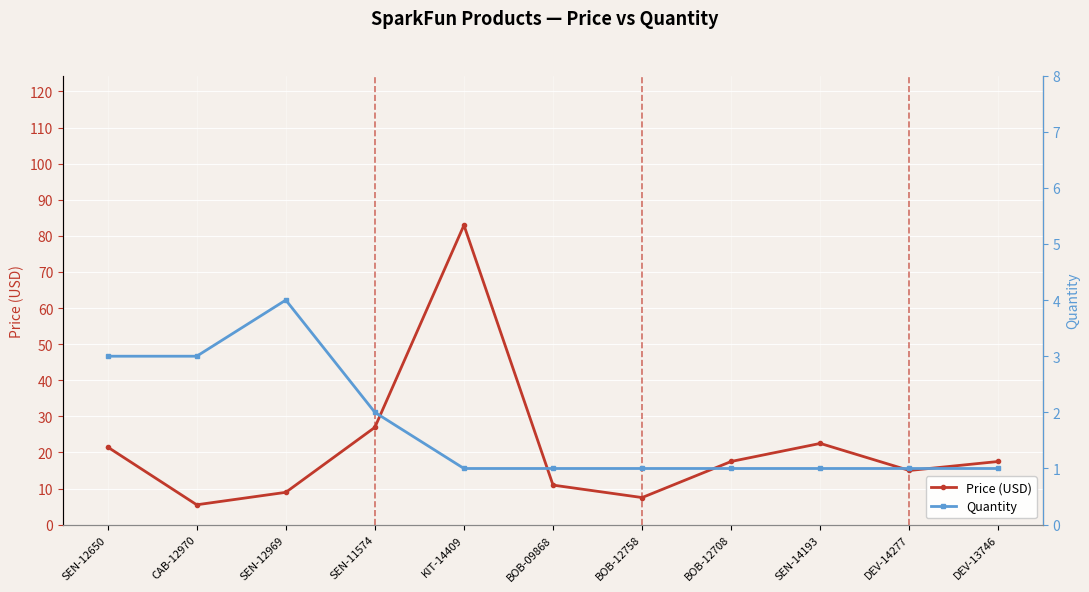

Rank the series by their average value, from lowest to highest.

Quantity, Price (USD)